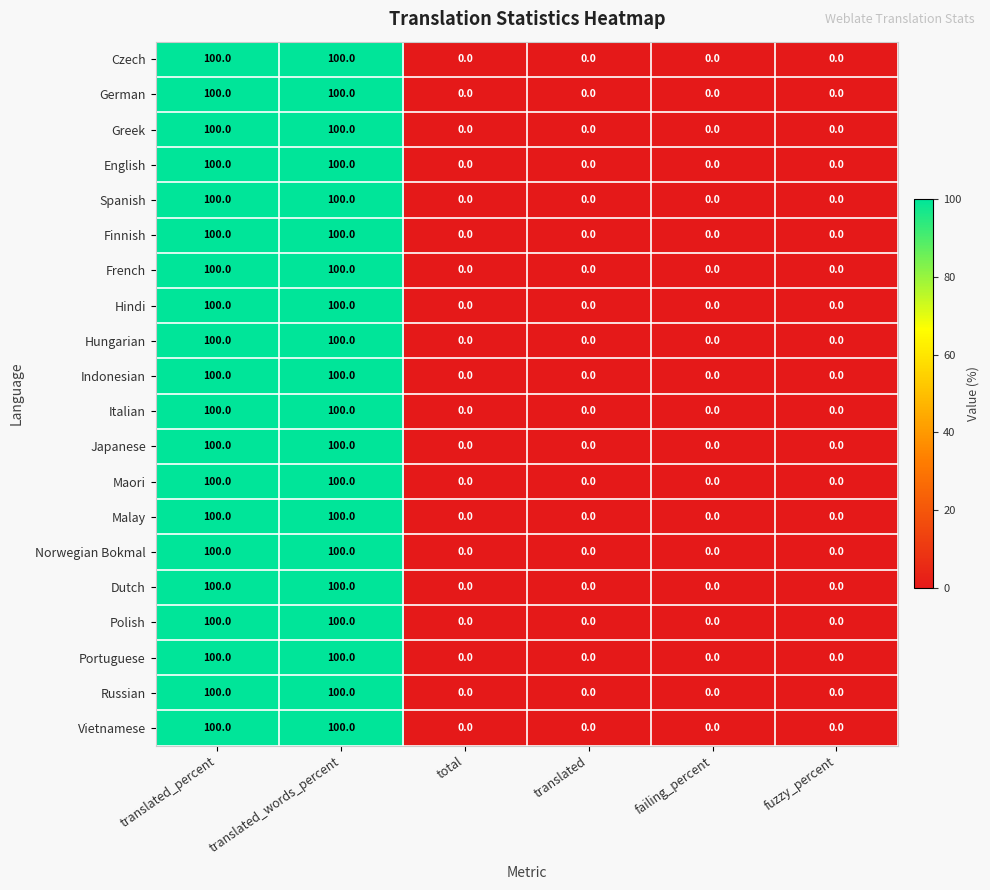

Is the value of Japanese at translated_percent greater than the value of Malay at translated?

Yes